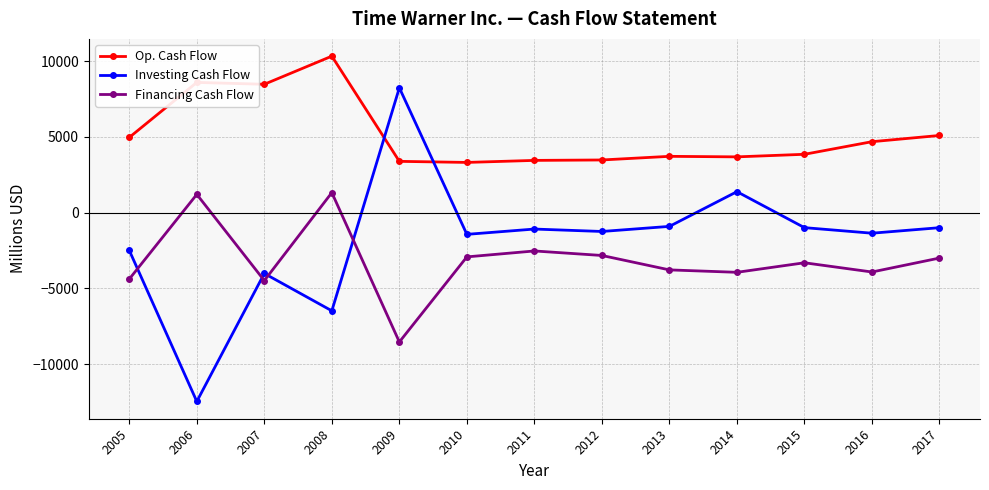

What is the maximum value shown in the chart?

10332